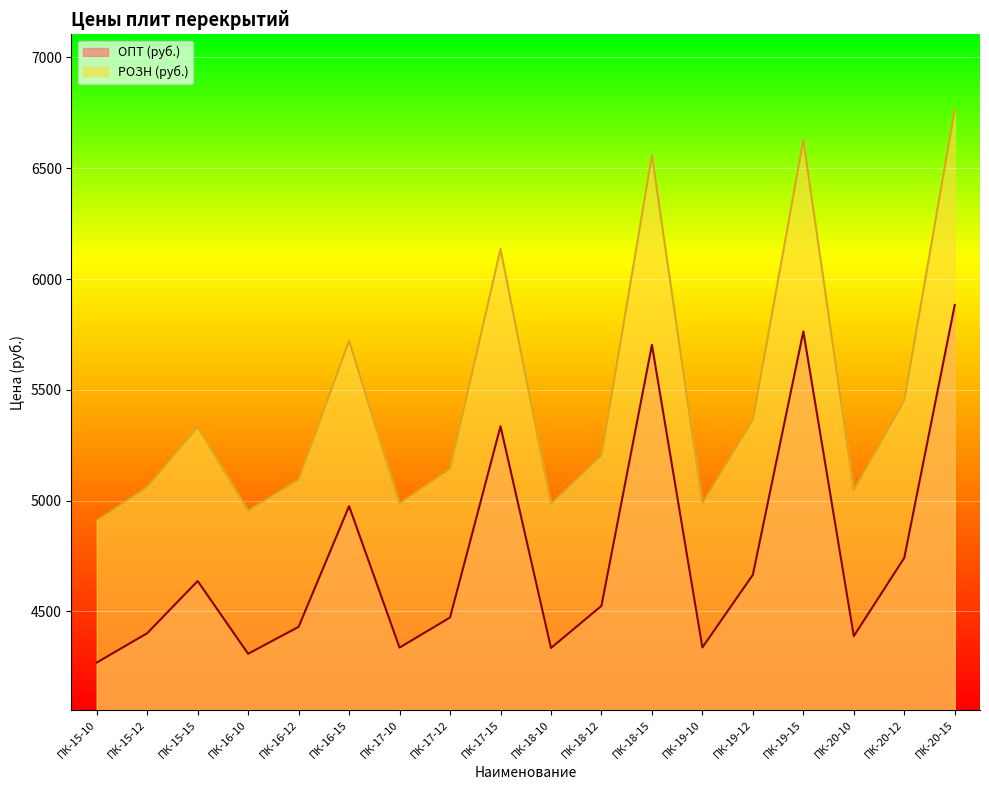

How many lines are shown in the chart?

2